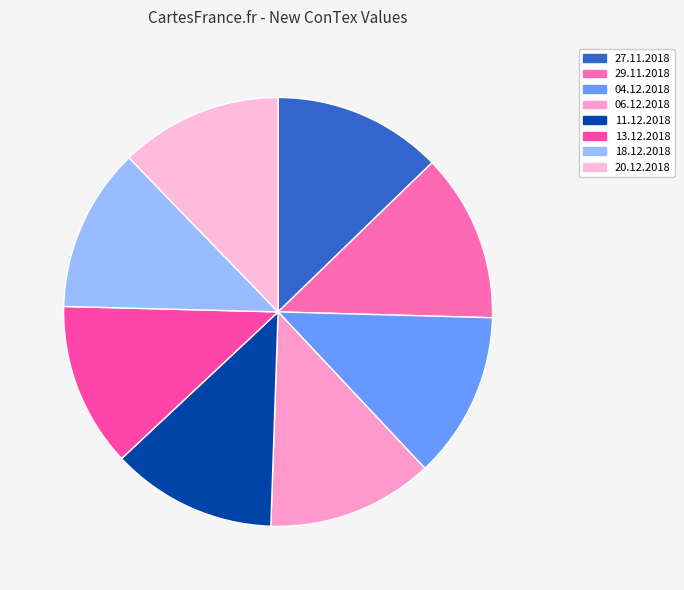

Is there any slice that represents more than half of the pie?

No